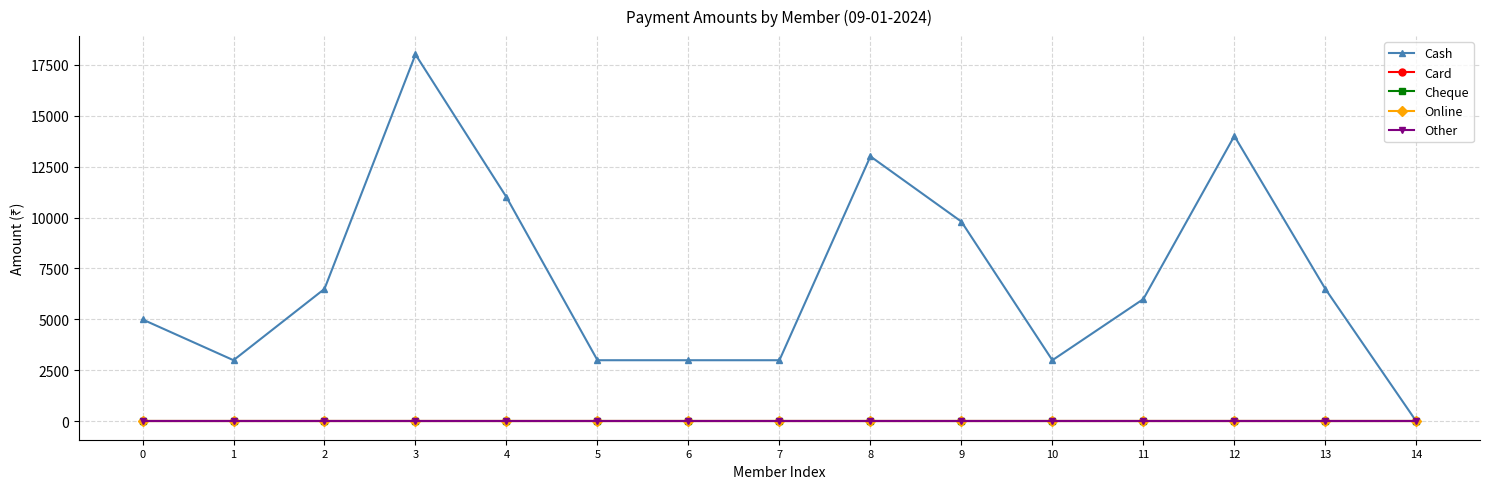

At which label does Cash first exceed 6000?

2